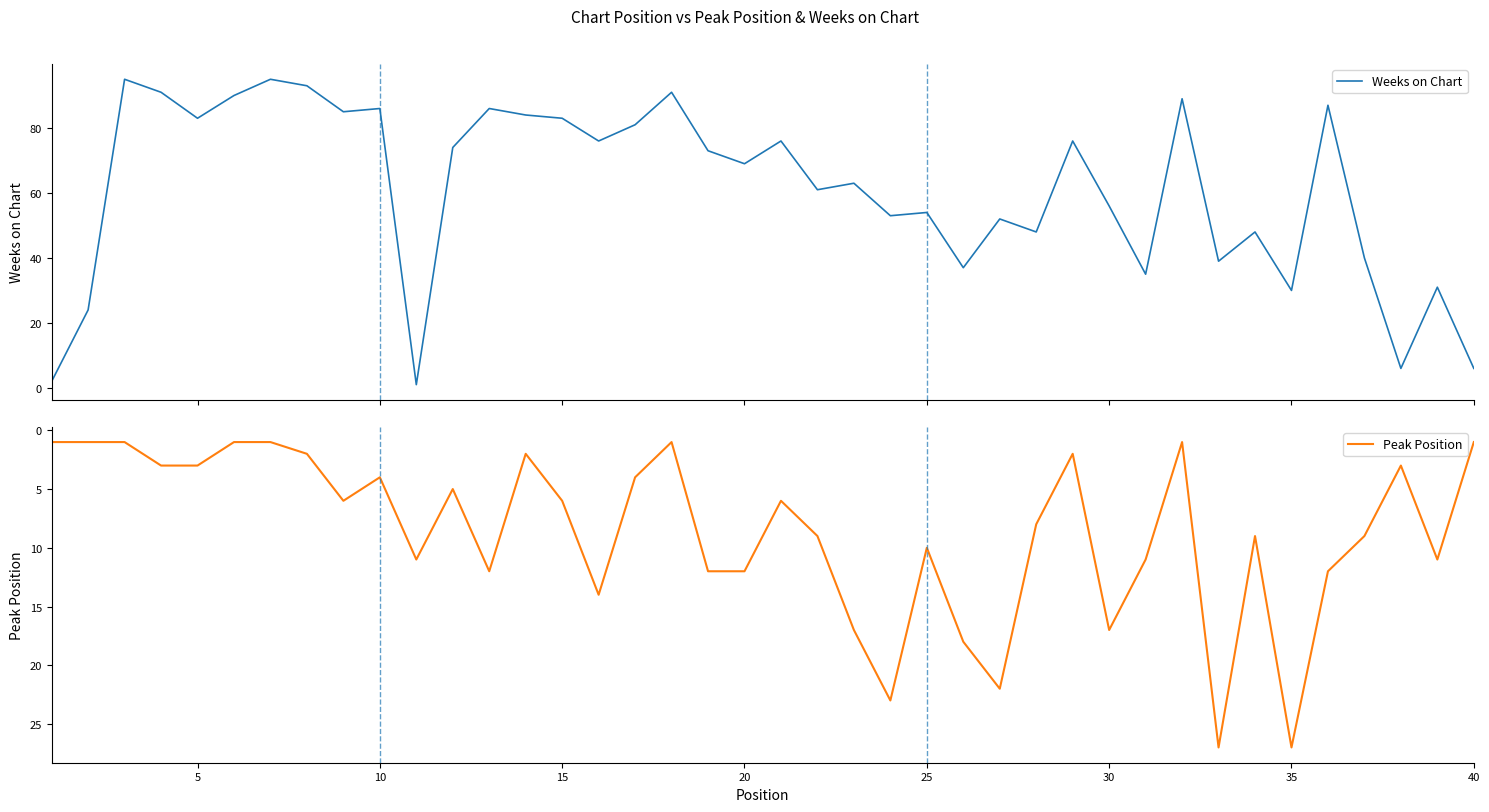

Rank the series by their maximum value, from highest to lowest.

Weeks on Chart, Peak Position